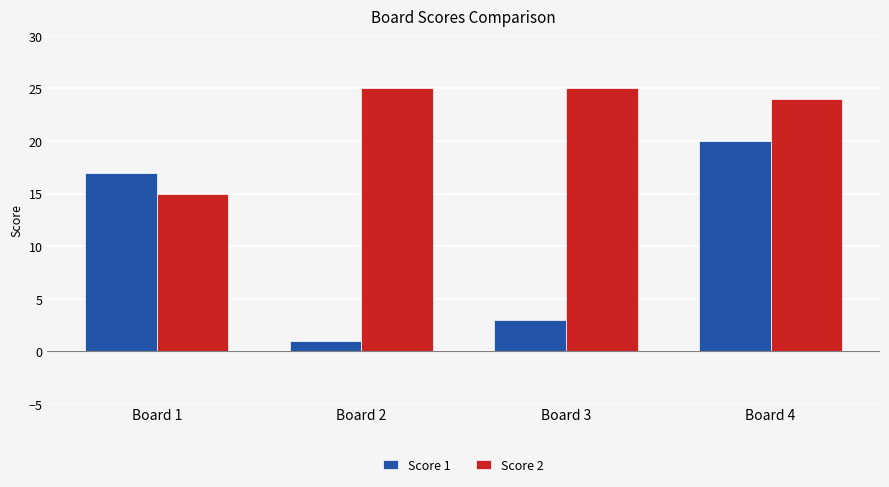

What is the spread (max minus min) of values at Board 2?

24